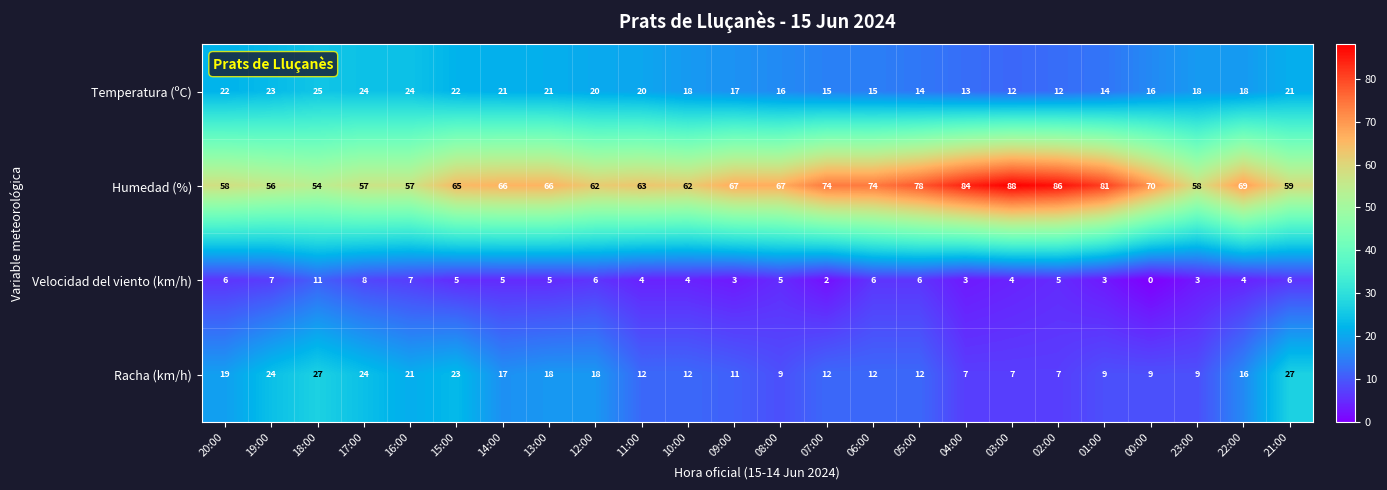

What is the approximate value of Velocidad del viento (km/h) at 14:00, to the nearest 5?

5